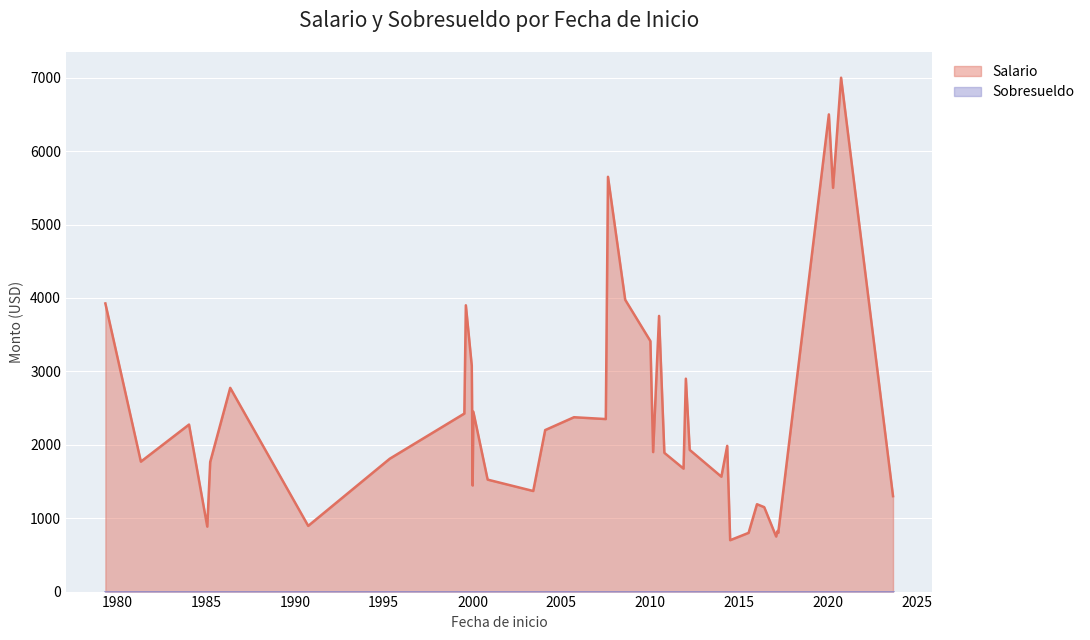

Which category has the lowest value across all series?

2020-01-21